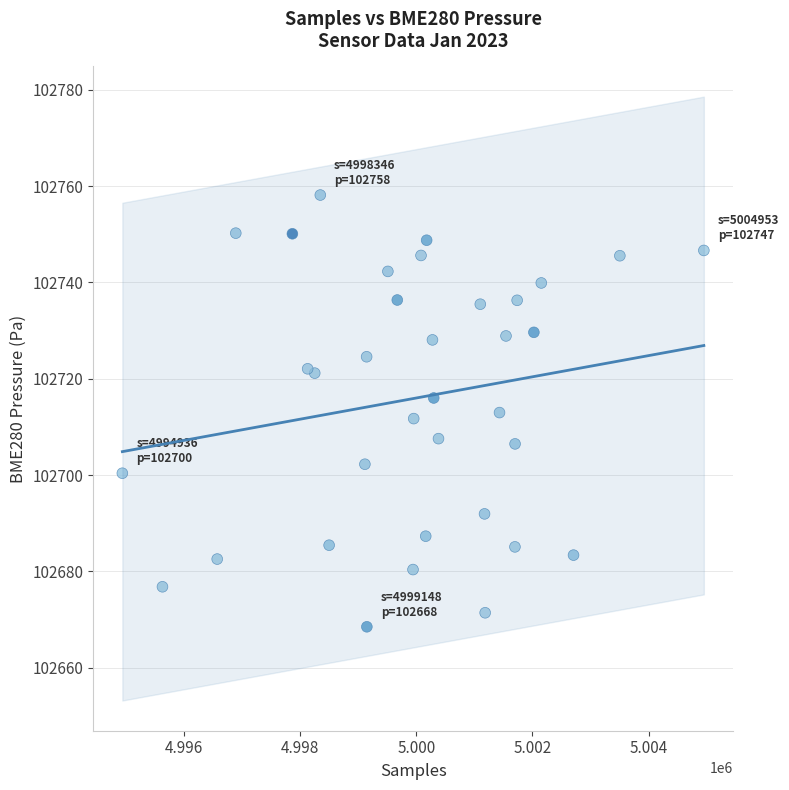

What is the range of X values (max minus min)?

10017.0